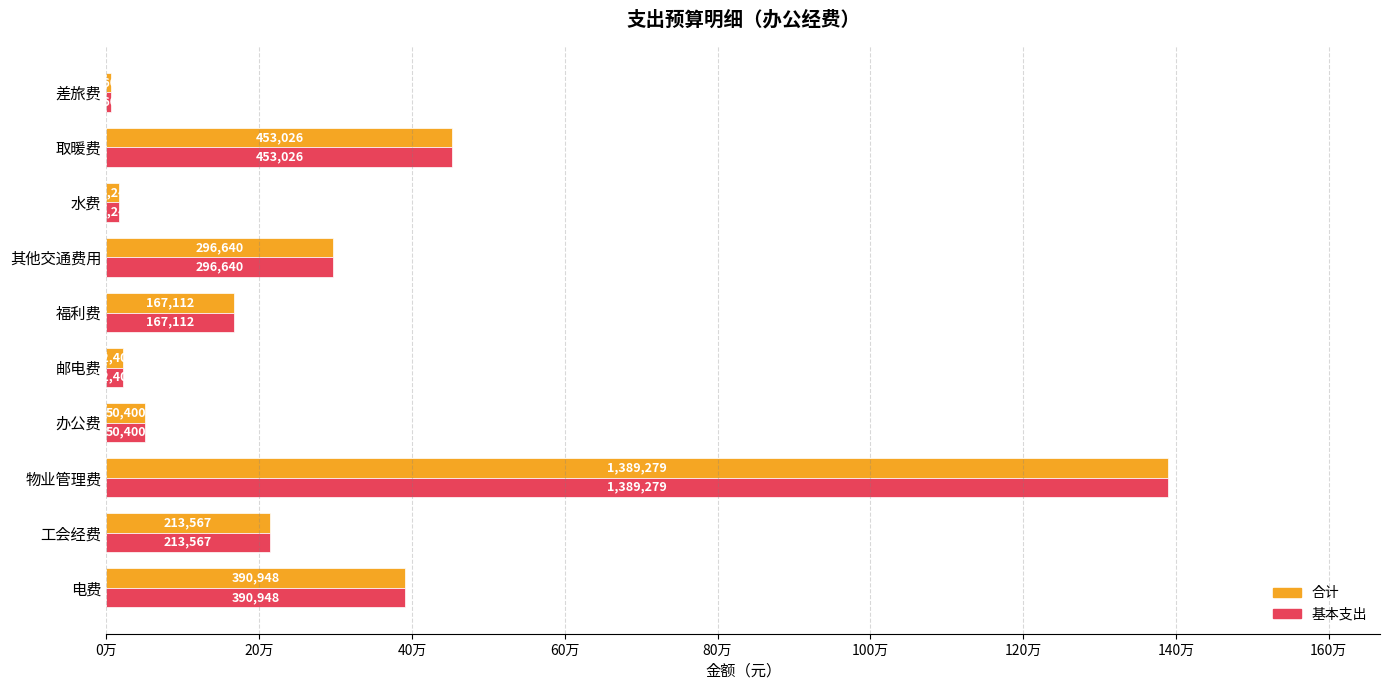

What are all the series names shown in the legend?

合计, 基本支出